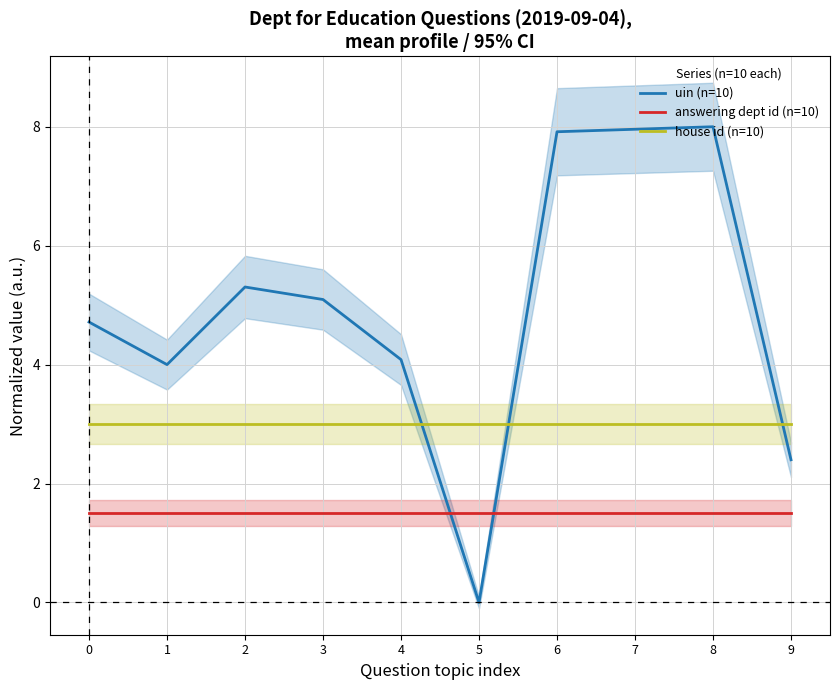

Between 0 and 2, which series saw the biggest shift?

uin (n=10)